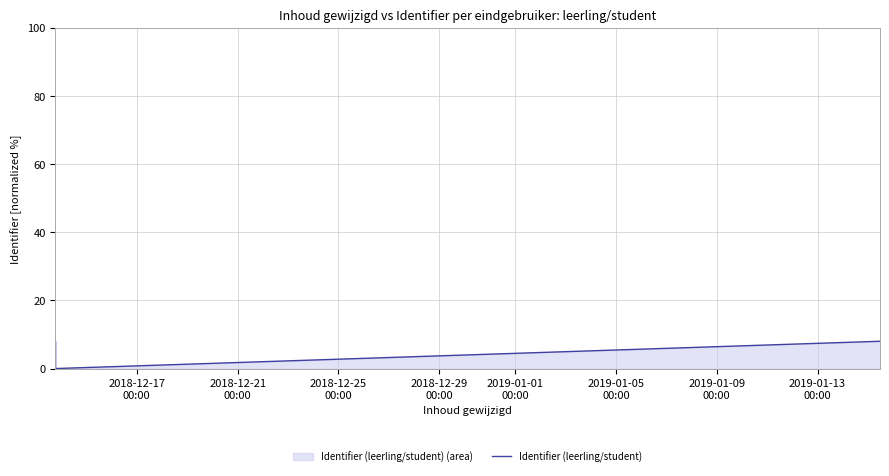

What is the sum of all values?

24.0